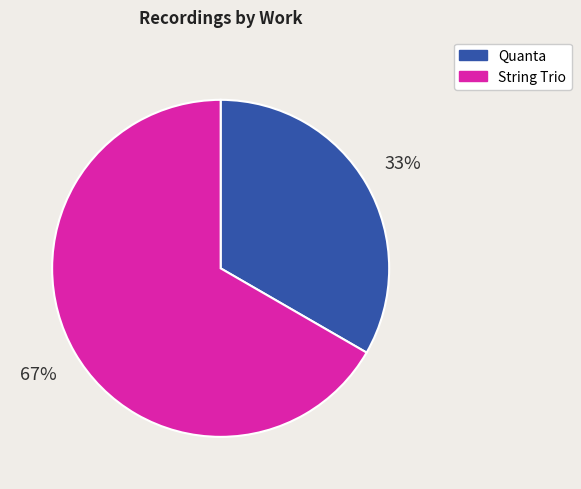

Between String Trio and Quanta, which is larger?

String Trio